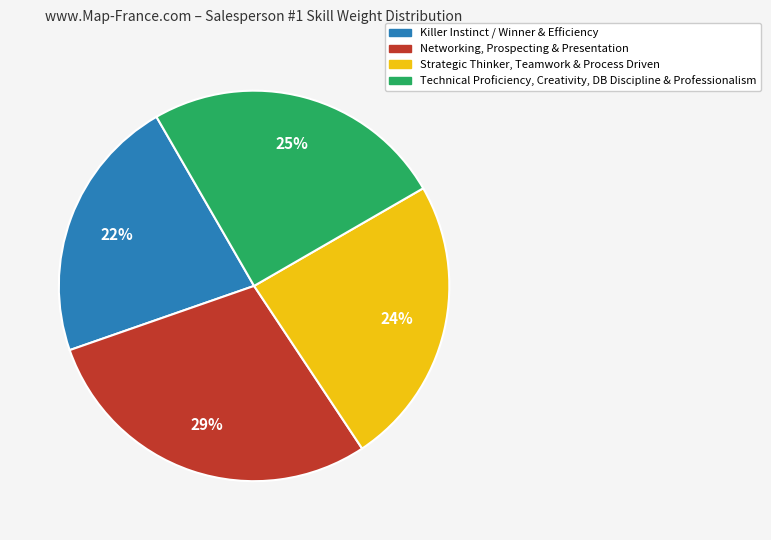

Is there any slice that represents more than half of the pie?

No